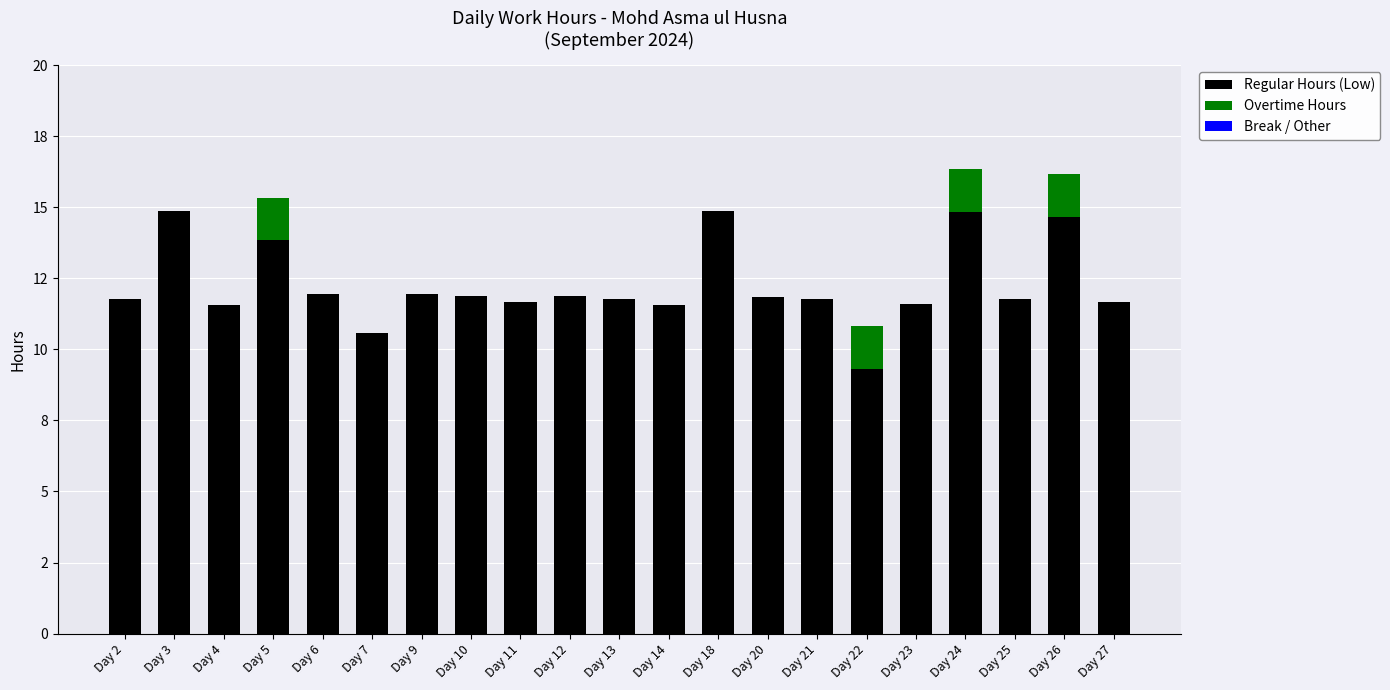

Does the chart contain stacked bars?

Yes